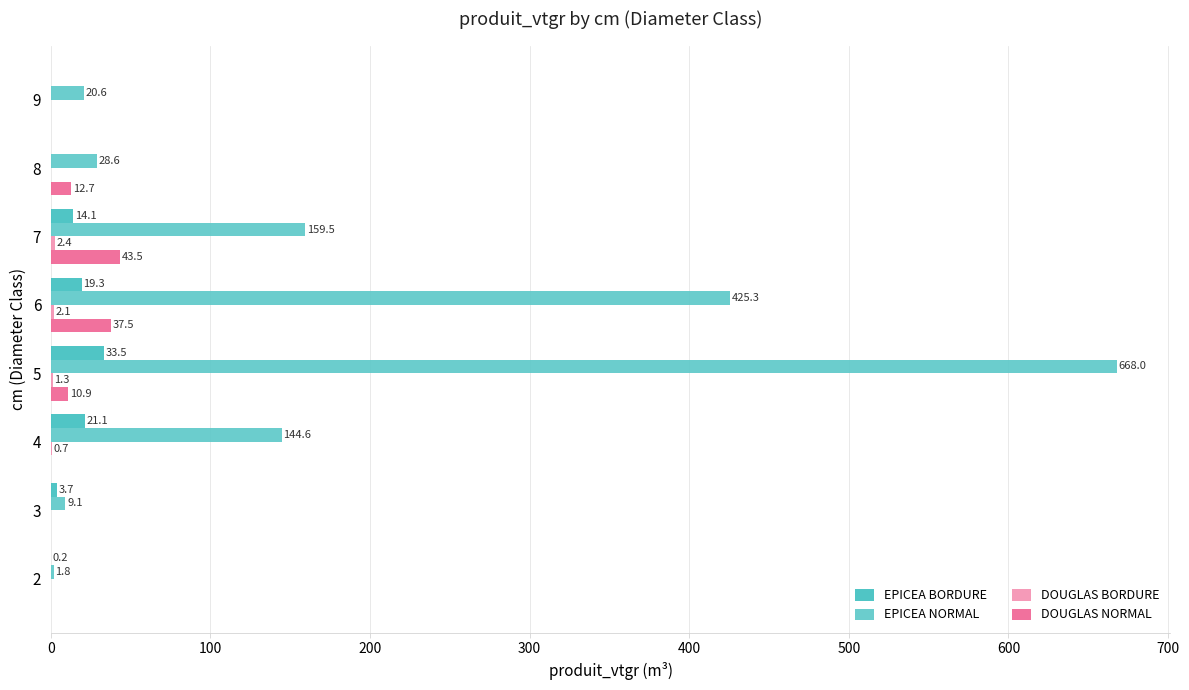

Count the number of categories in the chart.

8